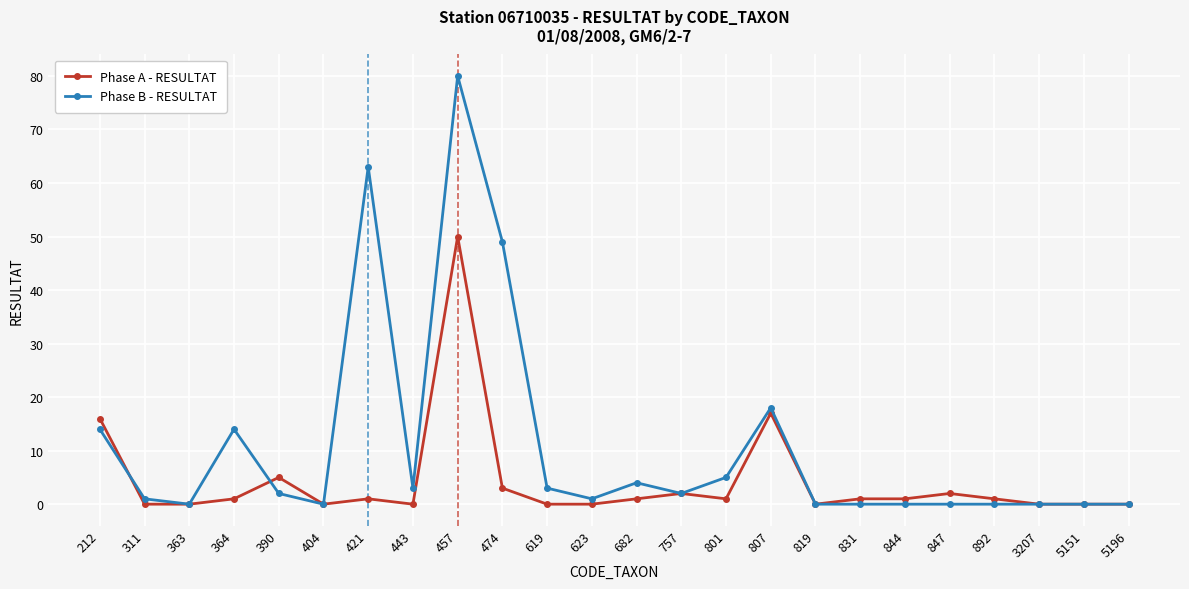

In Phase B - RESULTAT, how many points are higher than both neighbors (excluding endpoints)?

5